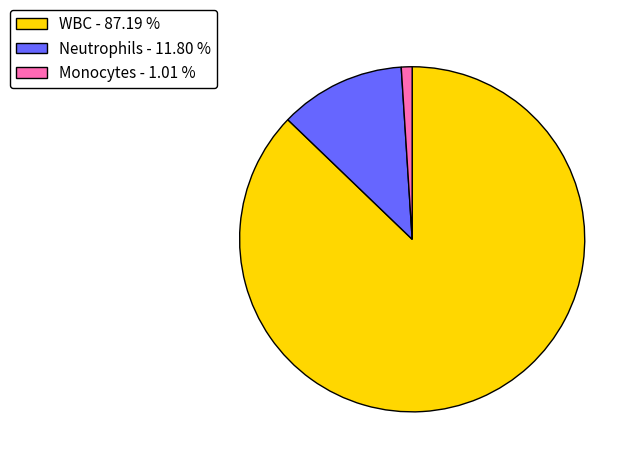

Between Monocytes - 1.01 % and WBC - 87.19 %, which is larger?

WBC - 87.19 %